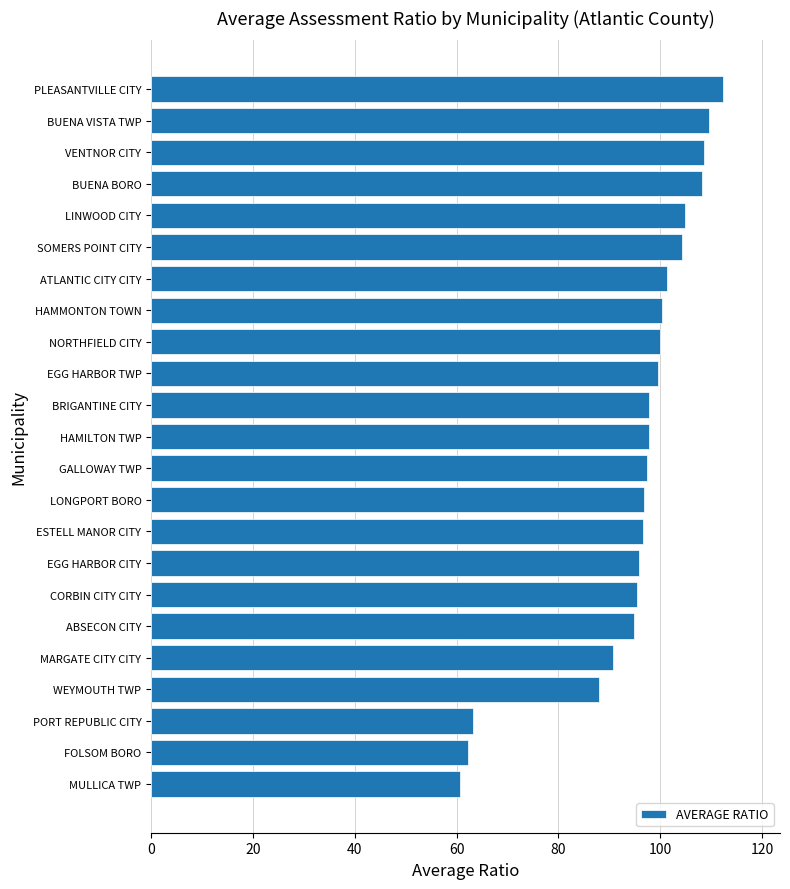

What is the change in value from MULLICA TWP to EGG HARBOR CITY?

+35.1